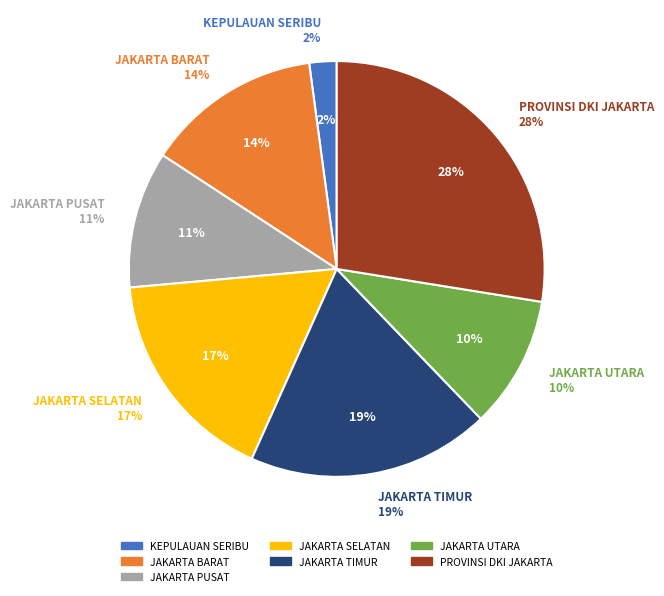

What percentage is the JAKARTA TIMUR slice, to the nearest percent?

19%